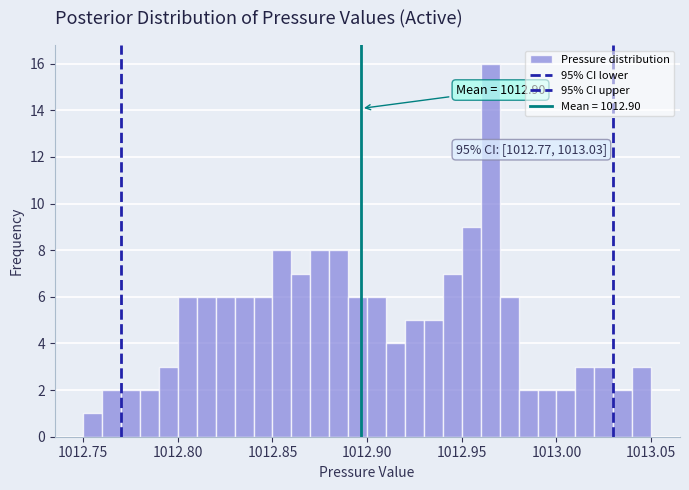

Read against the x-axis, roughly where is the centre of the tallest bar?

1012.965